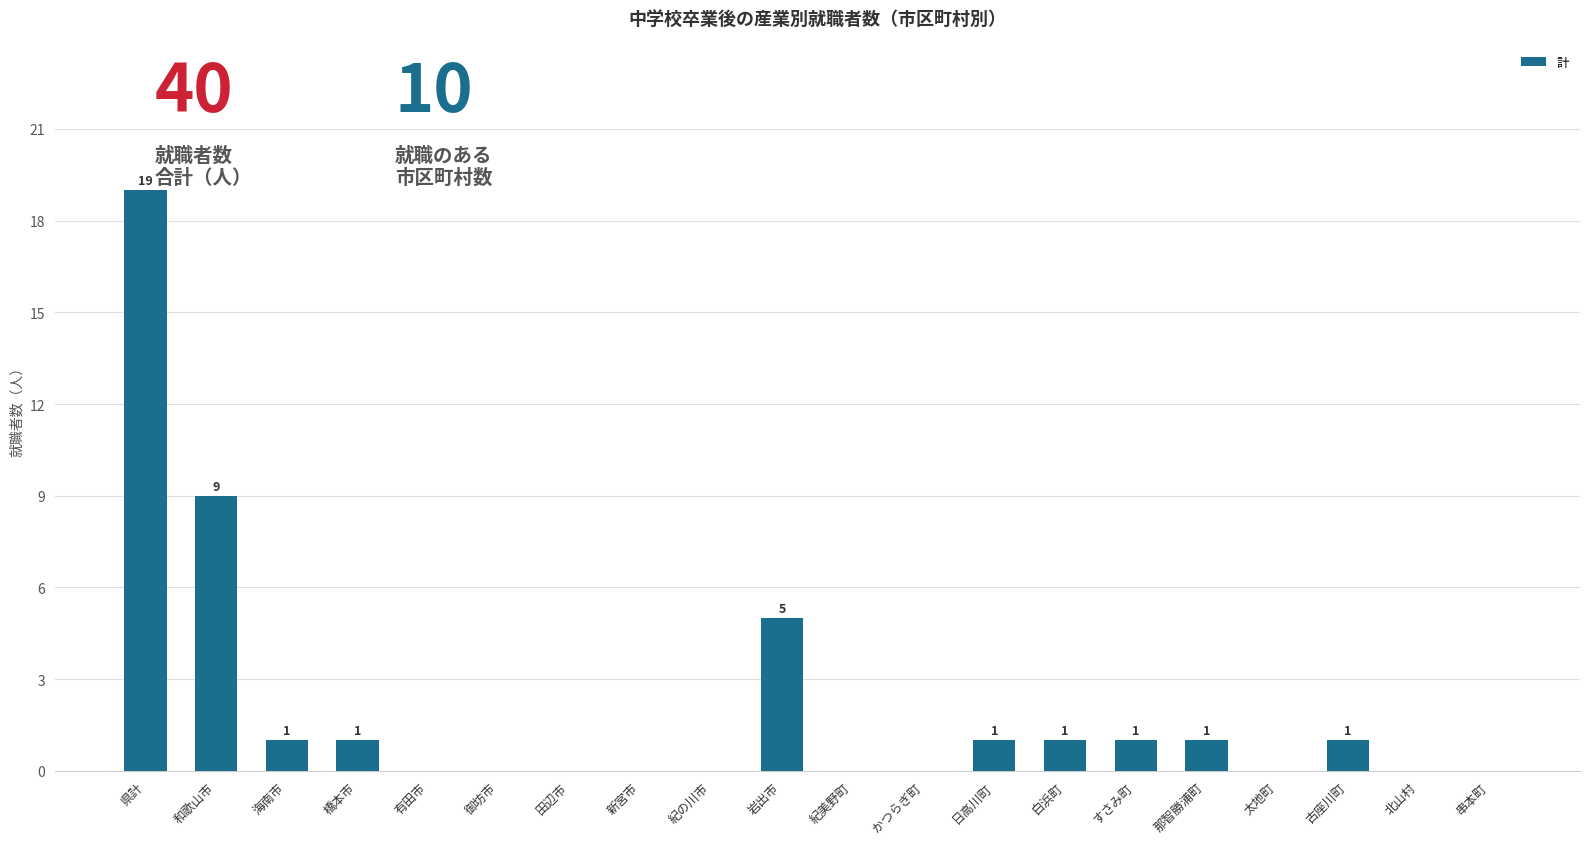

At which category does the chart reach its peak across all series?

県計